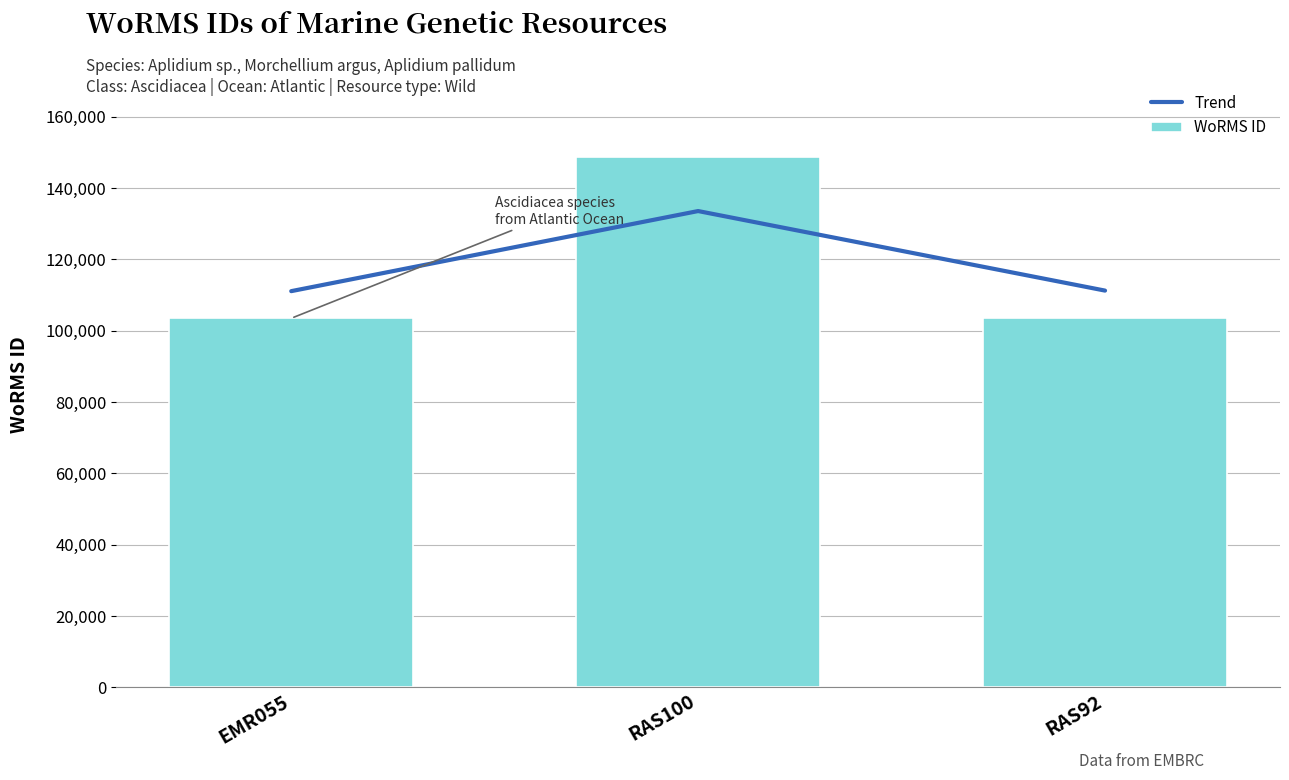

Does the chart contain any negative values?

No